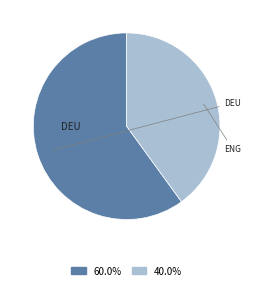

Is there any slice that represents more than half of the pie?

Yes